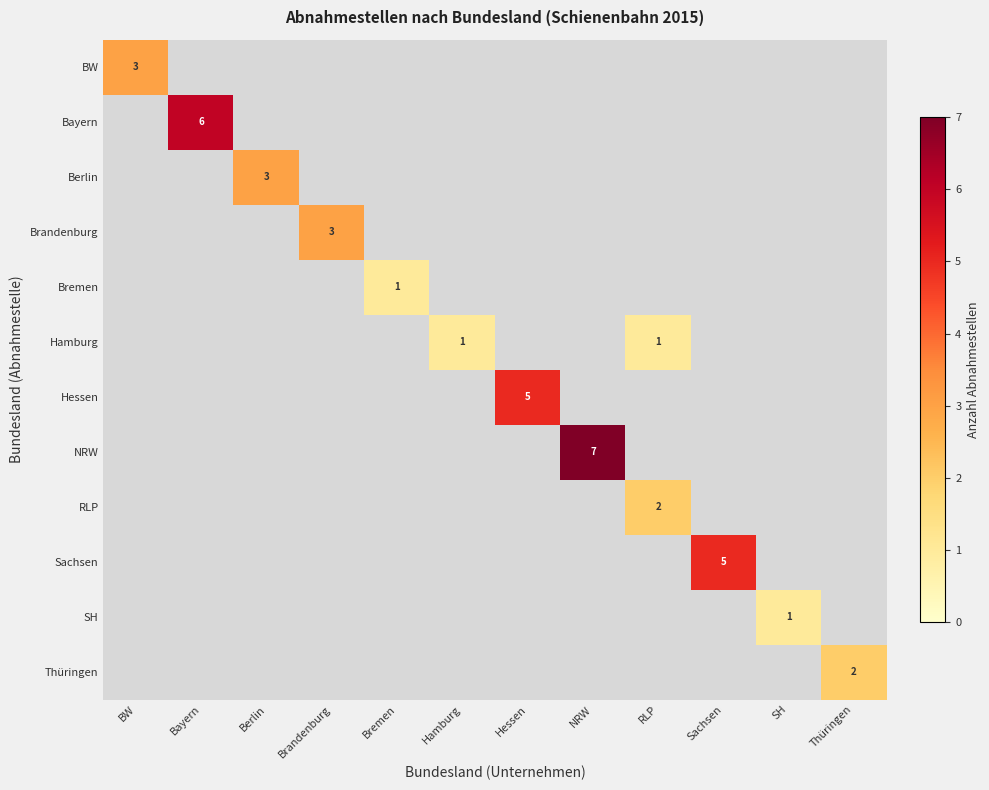

List the labels in order of NRW value, smallest first.

BW, Bayern, Berlin, Brandenburg, Bremen, Hamburg, Hessen, RLP, Sachsen, SH, Thüringen, NRW